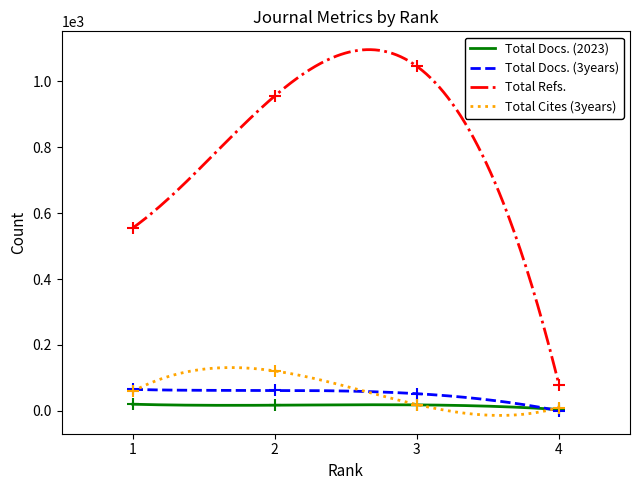

At which category is the sum across all series the highest?

2